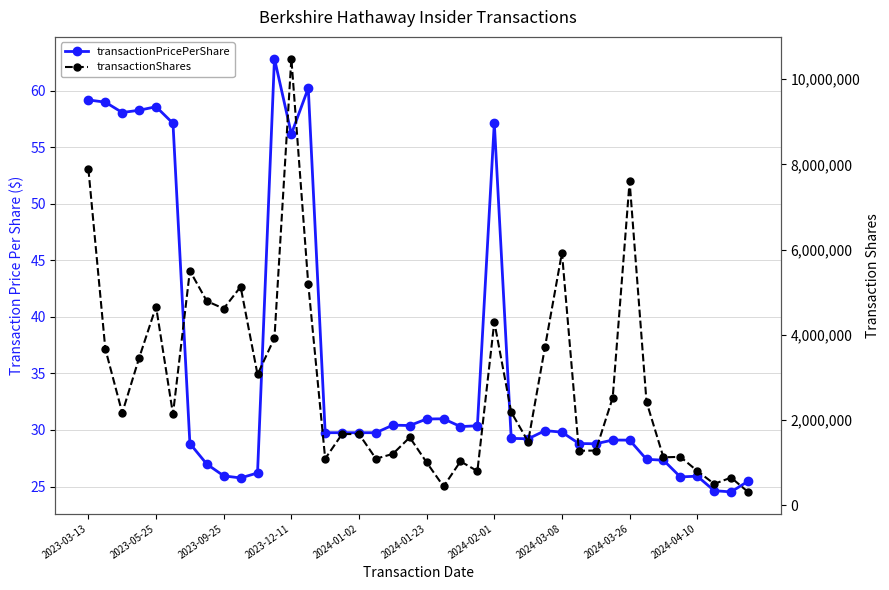

What is the sum of the transactionPricePerShare values at 15 and 31?

58.9